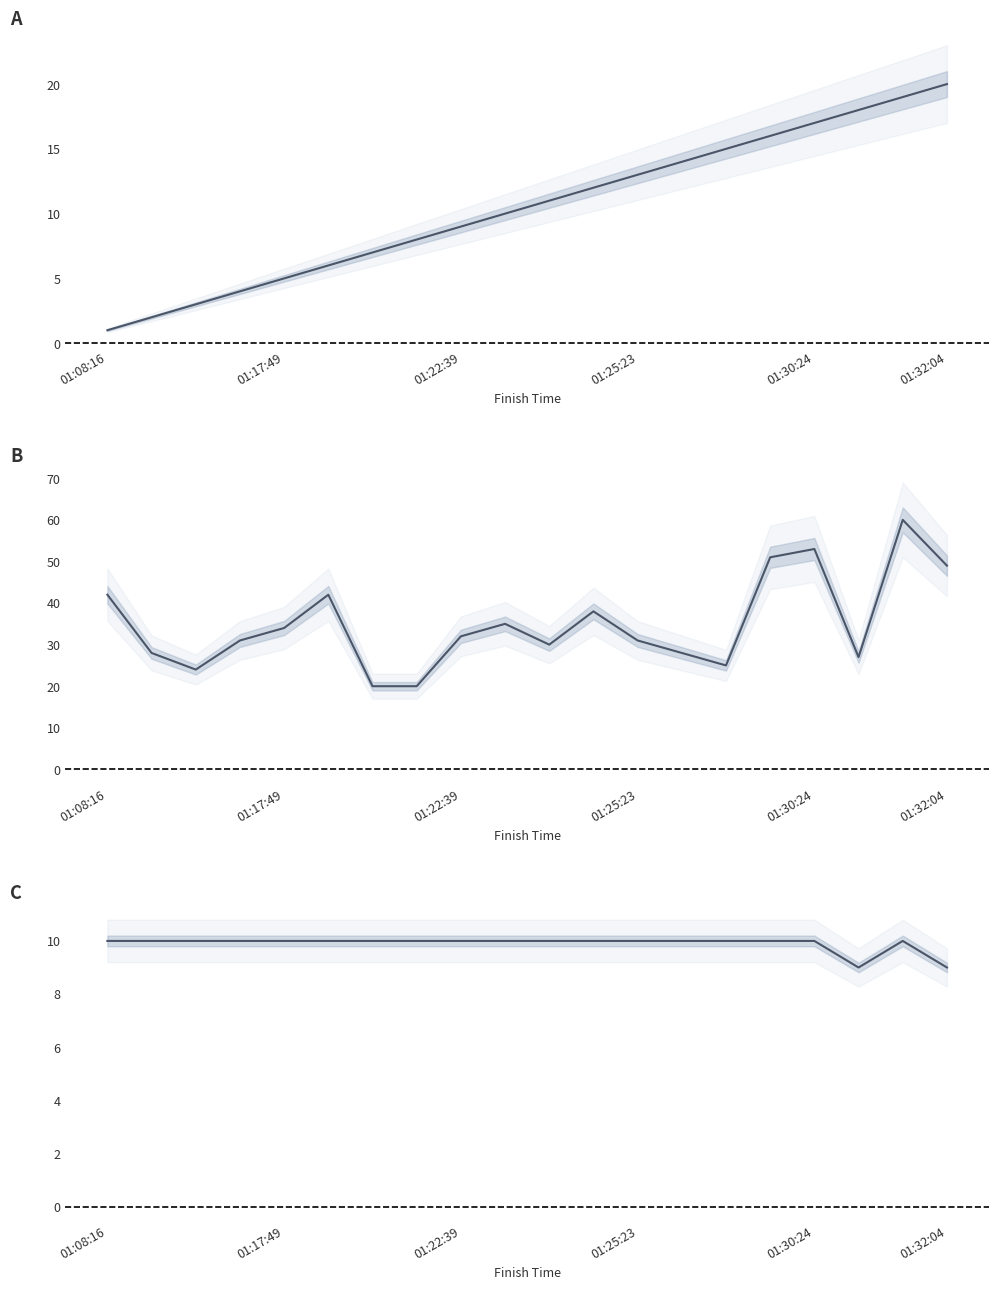

True or false: AGE and Points cross at least once.

False